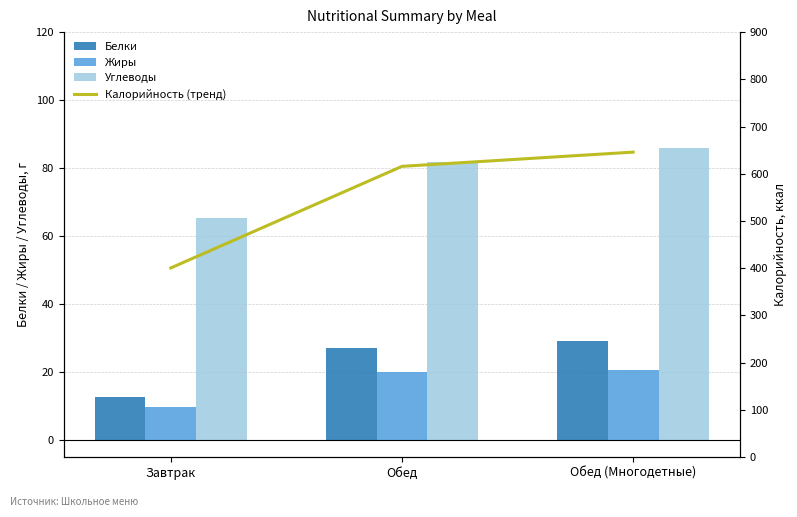

At which category is the sum across all series the highest?

Обед (Многодетные)